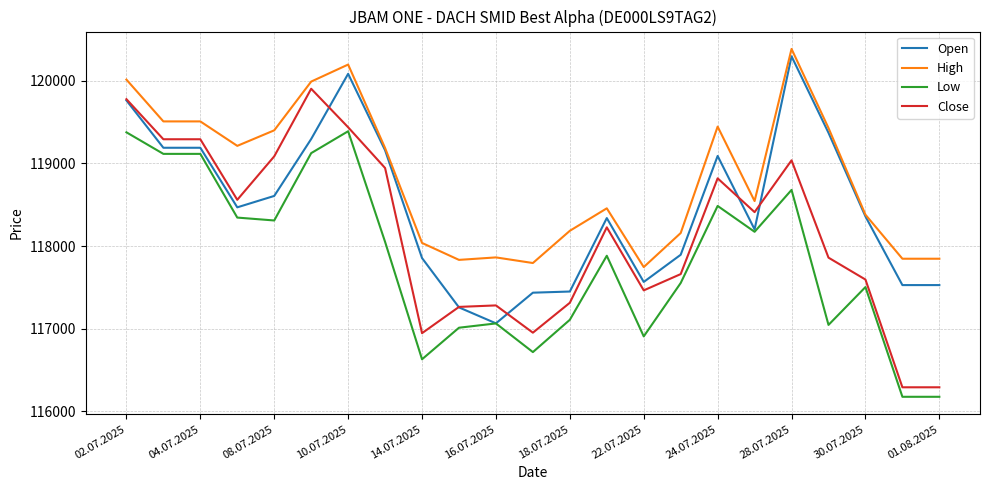

How many lines are shown in the chart?

4